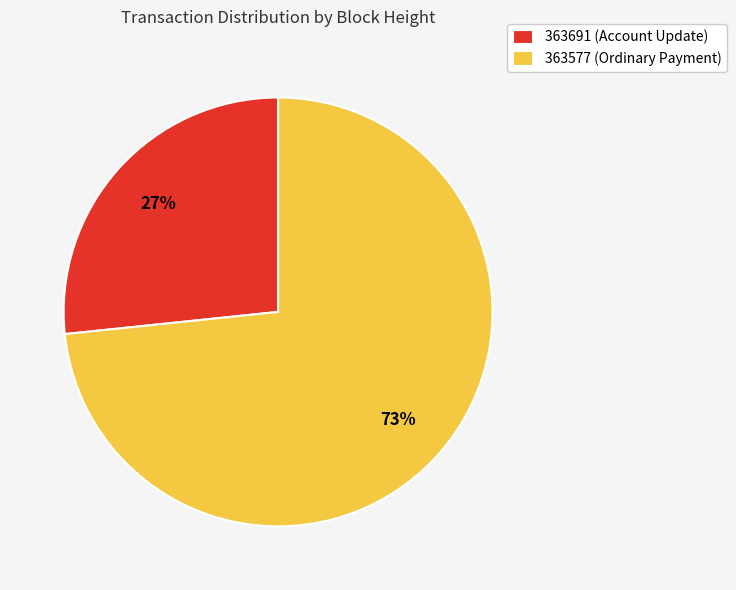

Which category has the smallest portion of the pie?

363691 (Account Update)